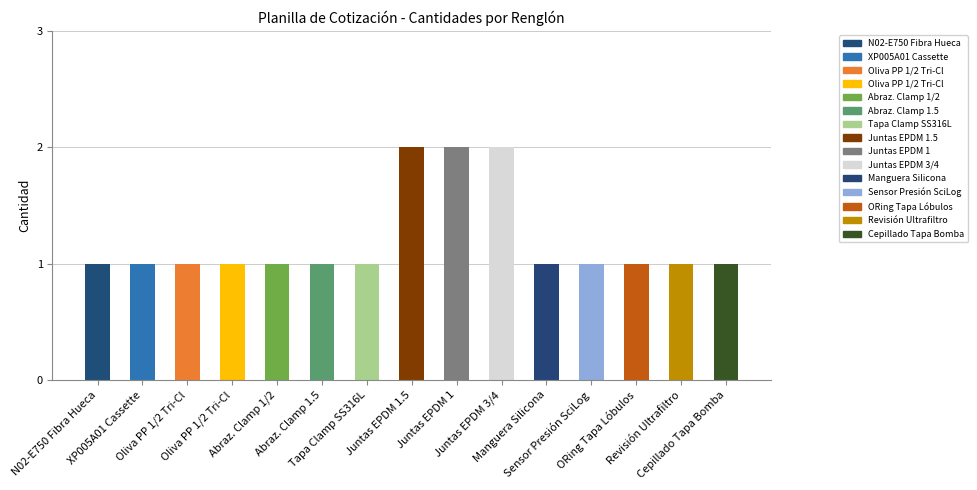

What is the smallest value displayed?

1